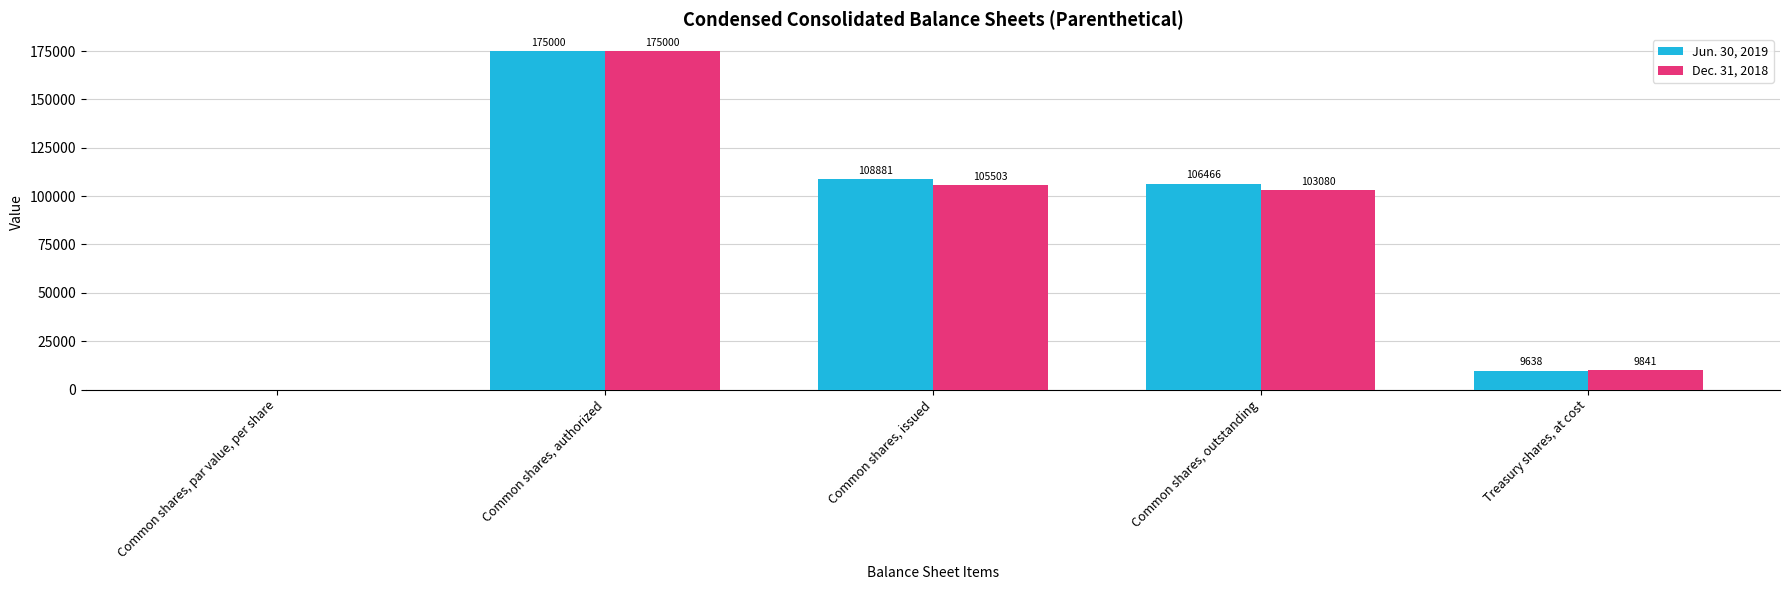

Between Common shares, authorized and Treasury shares, at cost, which series saw the biggest shift?

Jun. 30, 2019